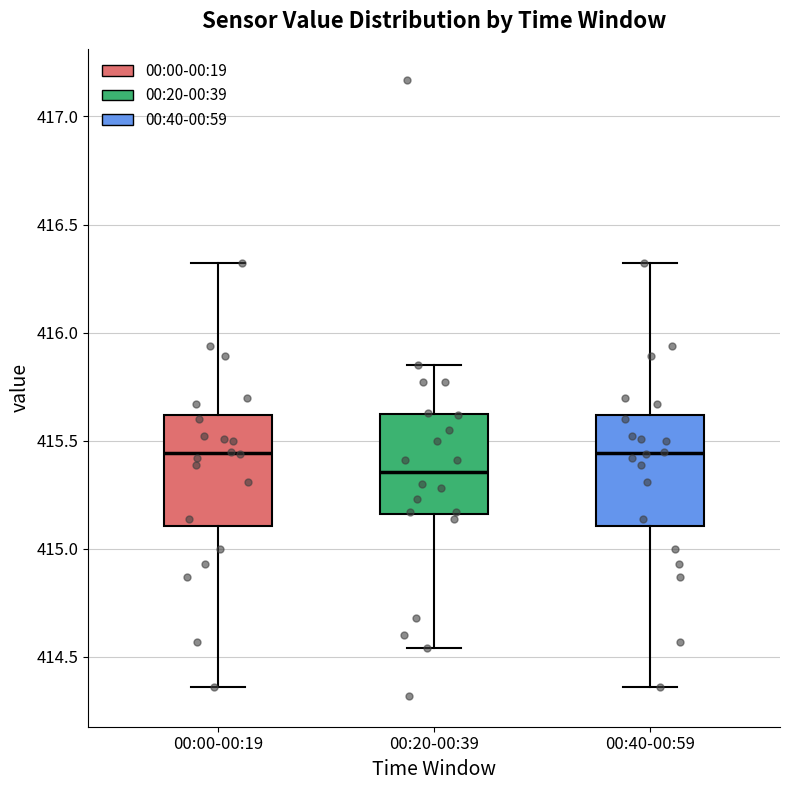

Which box's median line is the lowest?

00:20-00:39